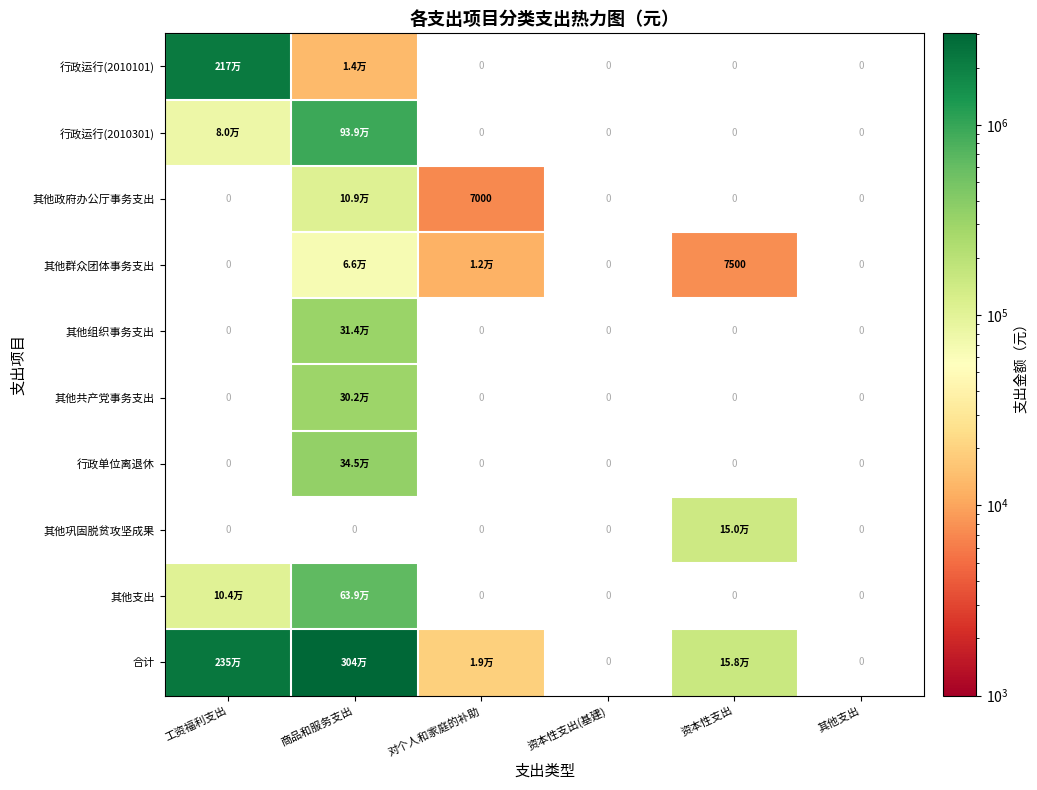

Which has a higher value, 资本性支出 or 工资福利支出?

工资福利支出